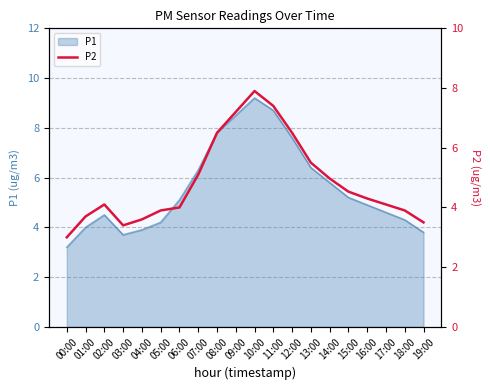

Rank the categories by value from highest to lowest.

10:00, 11:00, 09:00, 08:00, 12:00, 13:00, 07:00, 14:00, 15:00, 16:00, 02:00, 17:00, 06:00, 05:00, 18:00, 01:00, 04:00, 19:00, 03:00, 00:00